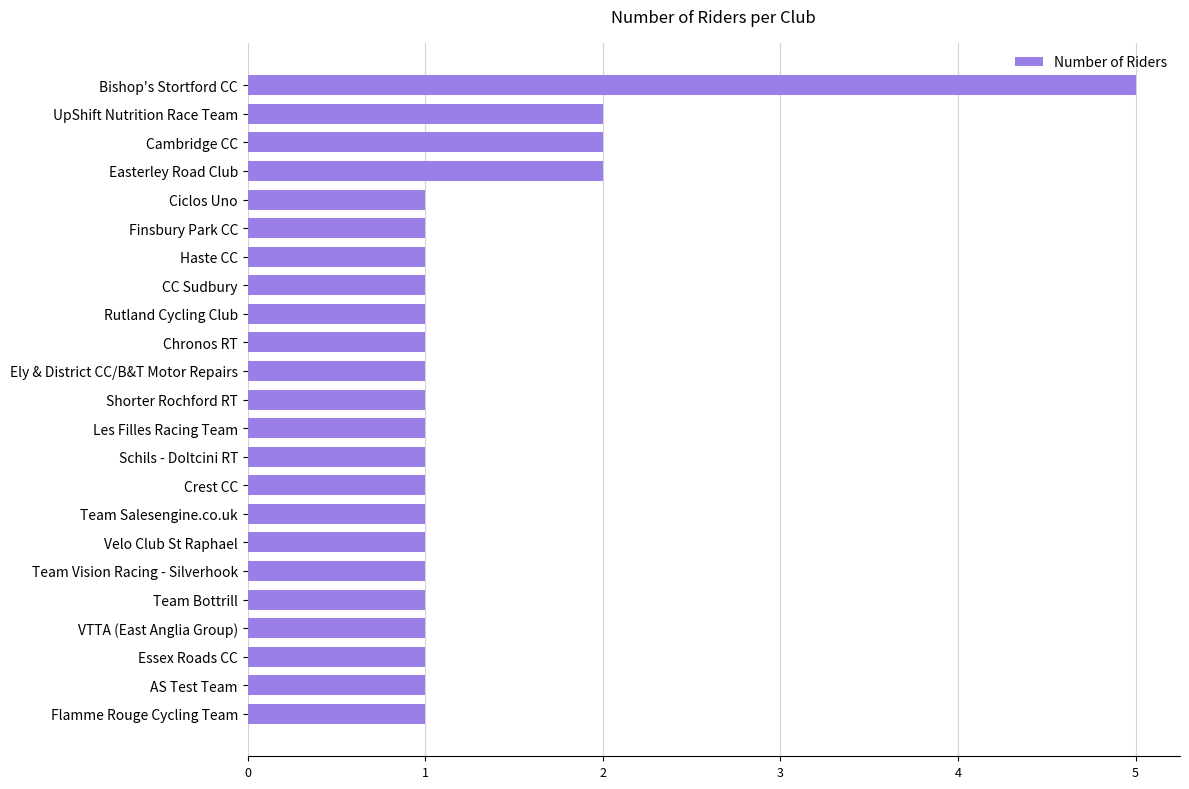

What is the greatest value displayed?

5